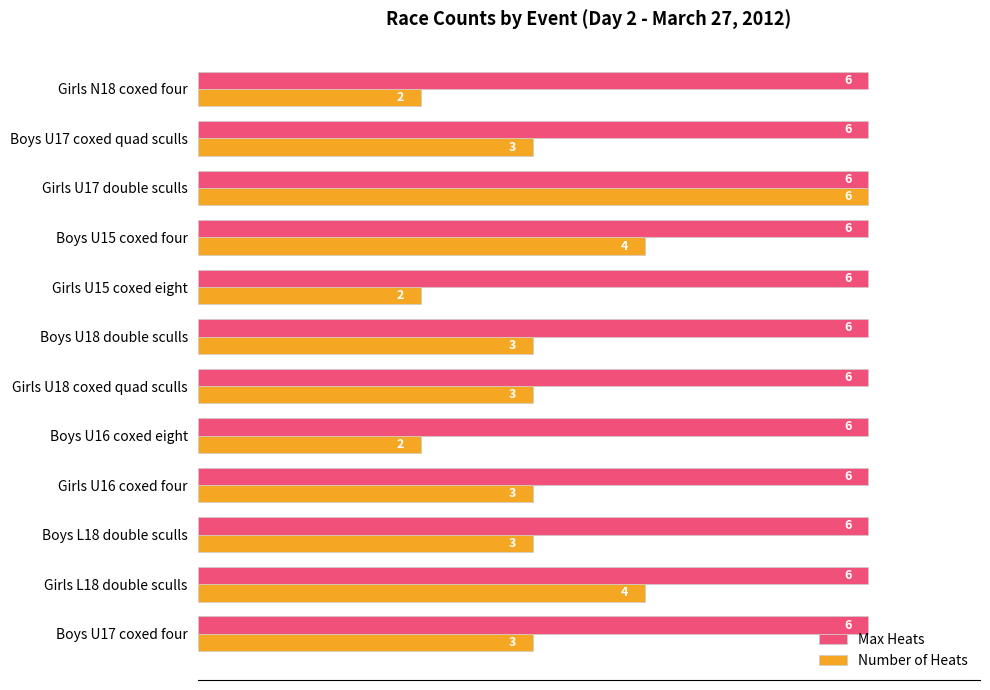

What is the approximate value of Number of Heats at Girls U18 coxed quad sculls?

3